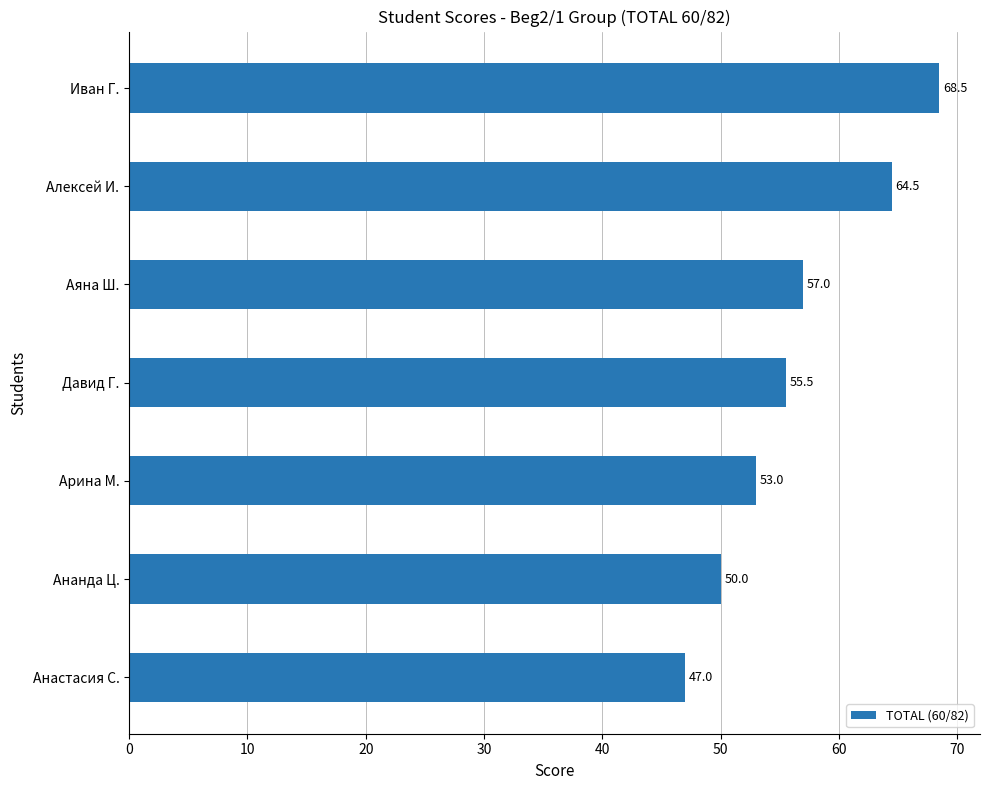

List the labels in order of value, smallest first.

Анастасия С., Ананда Ц., Арина М., Давид Г., Аяна Ш., Алексей И., Иван Г.